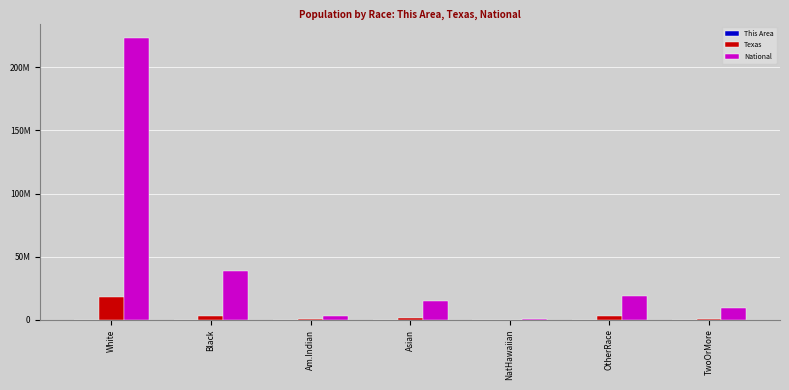

What is the difference between the maximum and second lowest values in the Texas series?

17530580